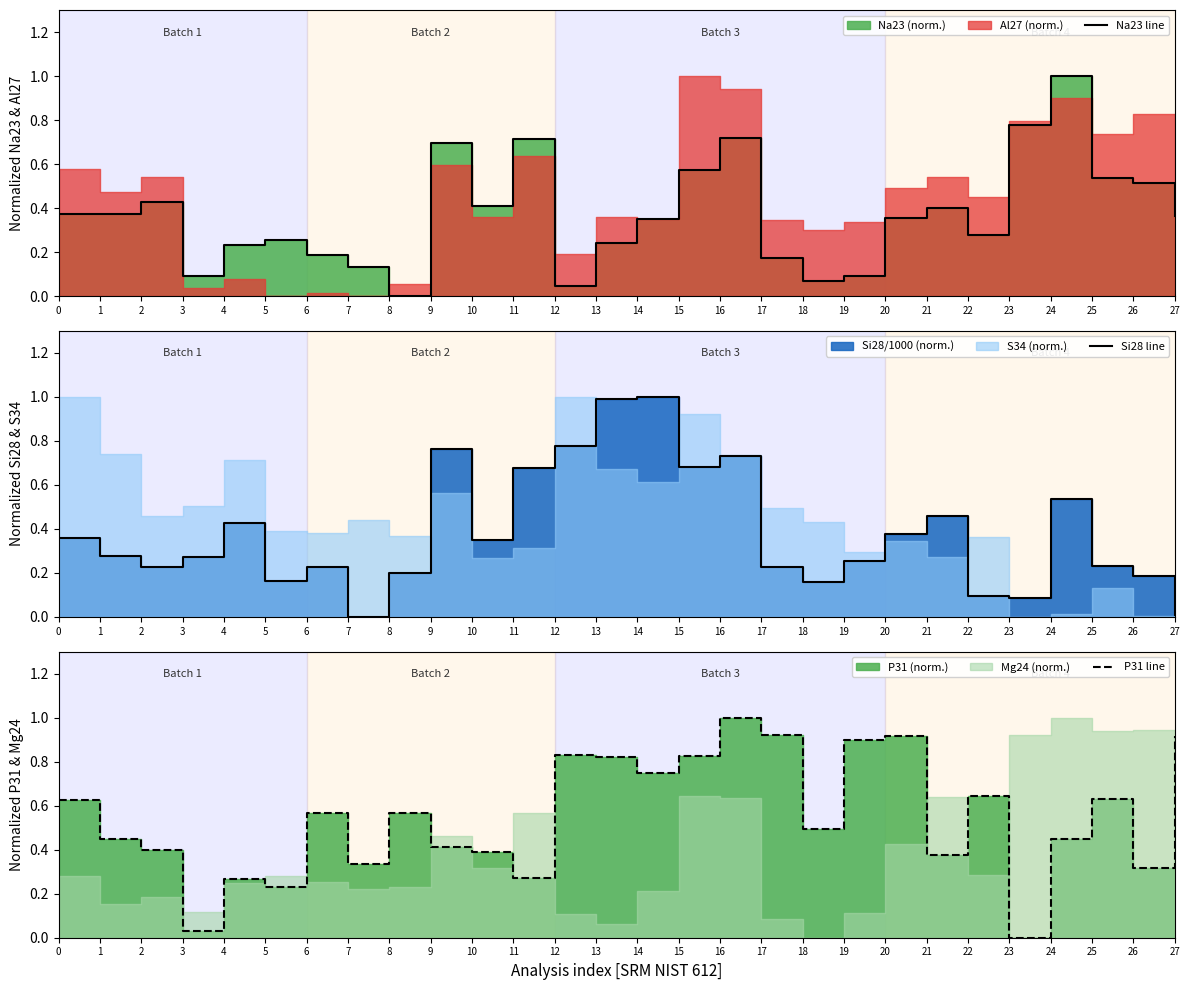

Where is Na23 line nearest to the value 0?

8